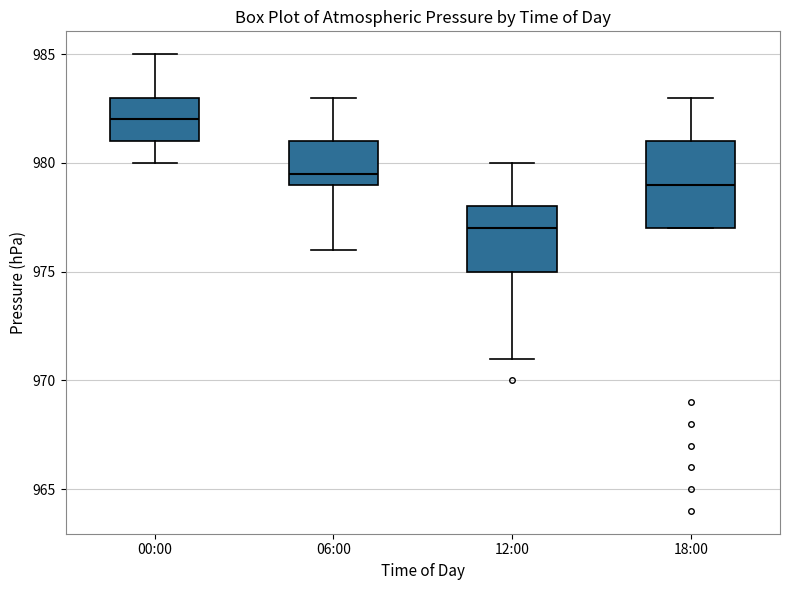

Reading left to right, read every box against the y-axis: the position of its median line, the range the box covers, and the ends of its whiskers. The values are not printed on the chart, so give them approximately, as read against the axis.

00:00: median 982.0, box 981.0 to 983.0, whiskers 980.0 to 985.0
06:00: median 979.5, box 979.0 to 981.0, whiskers 976.0 to 983.0
12:00: median 977.0, box 975.0 to 978.0, whiskers 971.0 to 980.0
18:00: median 979.0, box 977.0 to 981.0, whiskers 977.0 to 983.0